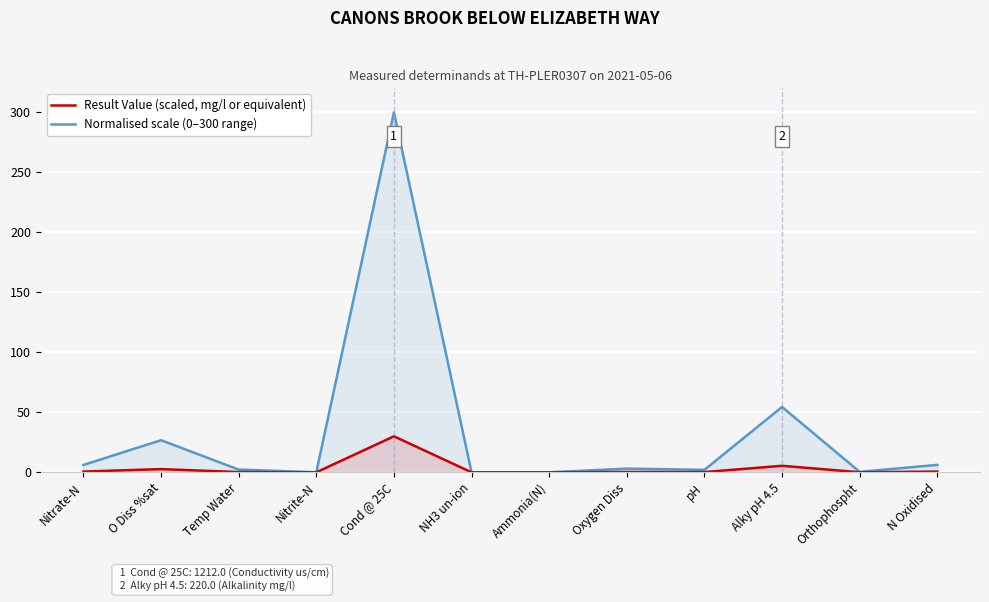

What is the approximate value of Normalised scale (0–300 range) at Orthophospht?

0.4